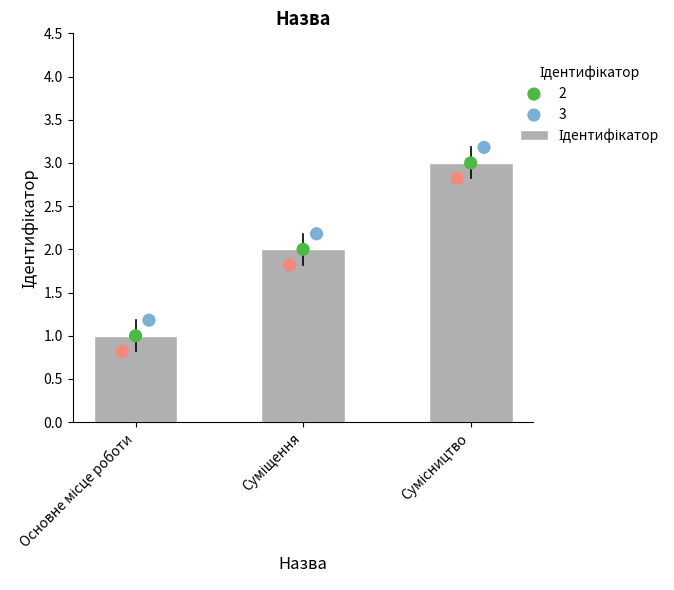

Approximately how many times larger is the value at Суміщення compared to Основне місце роботи?

2.0